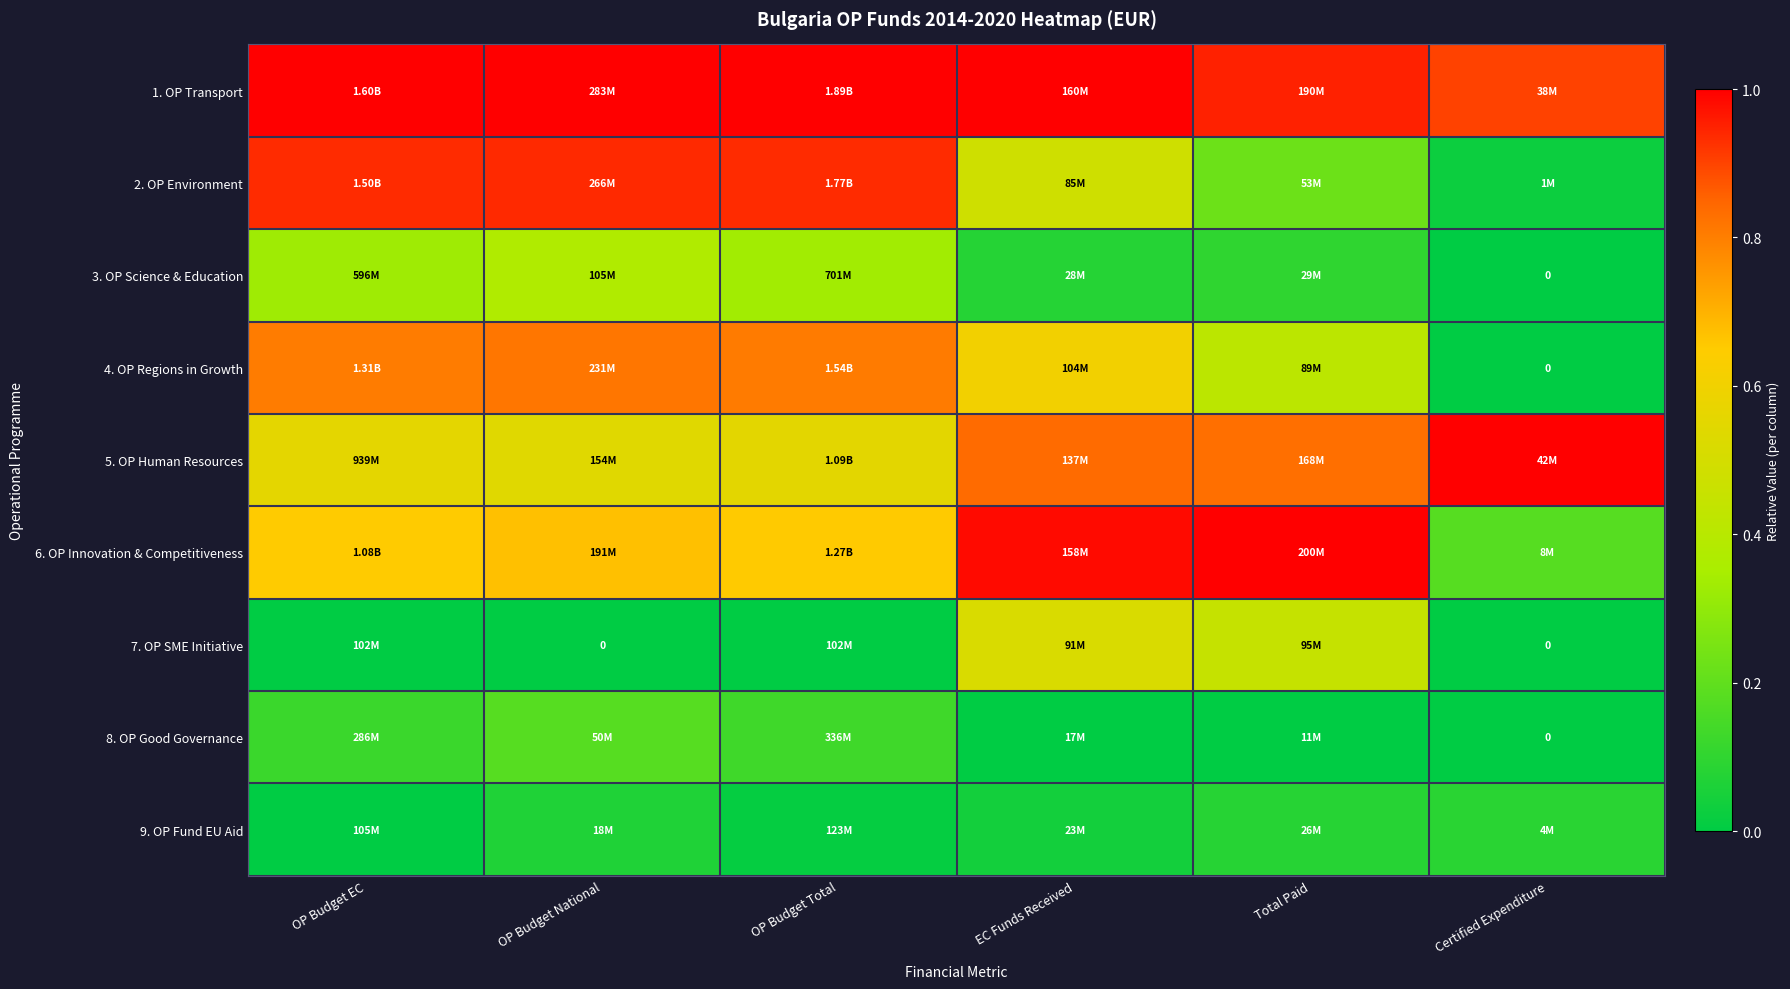

Between OP Budget EC and Total Paid, which is larger?

OP Budget EC